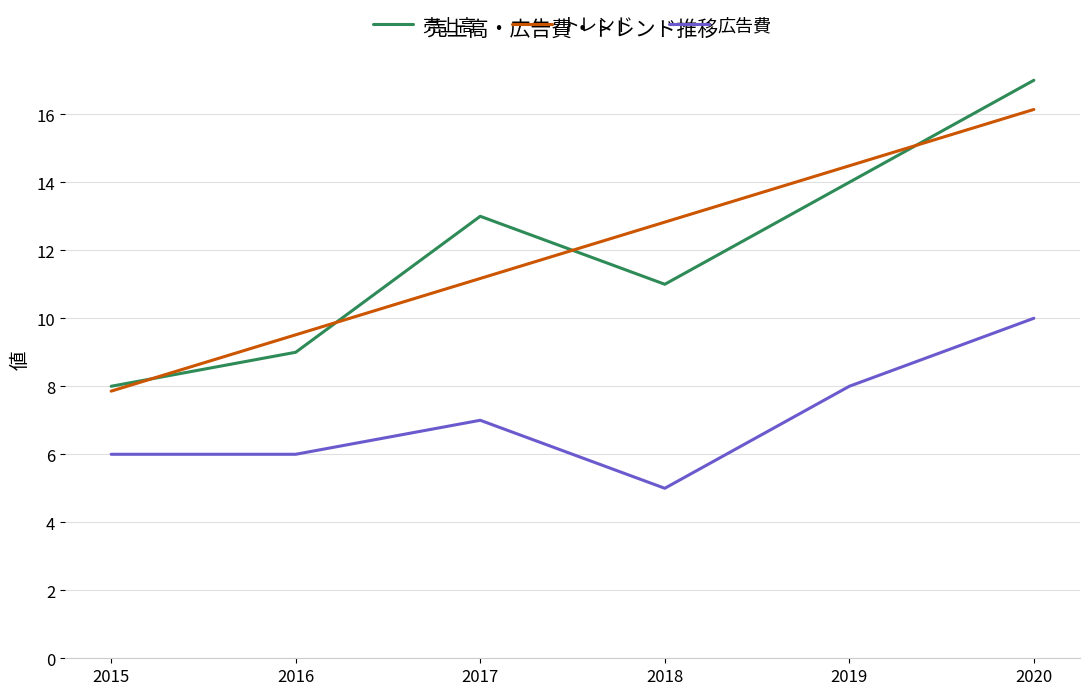

What is the average value of the トレンド series?

12.0